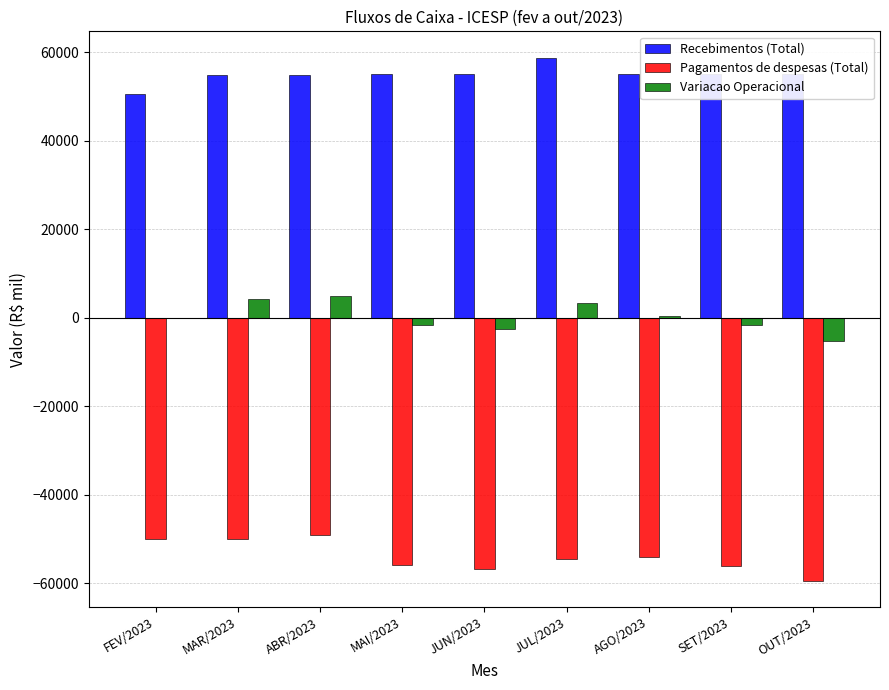

At which label does Recebimentos (Total) first exceed 55031?

MAI/2023